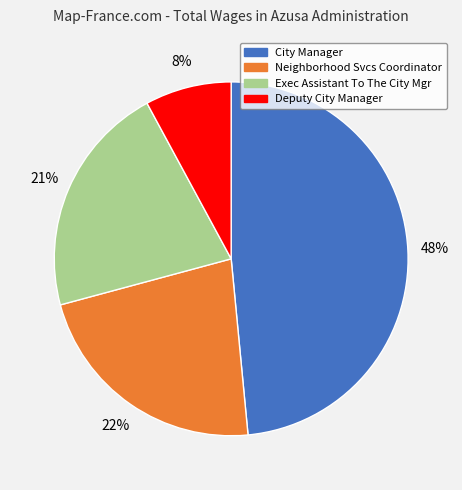

Which category has the biggest portion of the pie?

City Manager